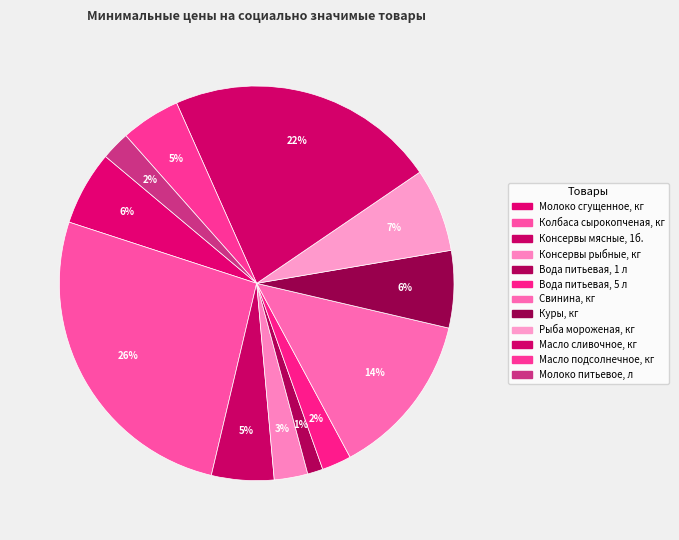

Between Консервы рыбные, кг and Молоко питьевое, л, which is larger?

Консервы рыбные, кг